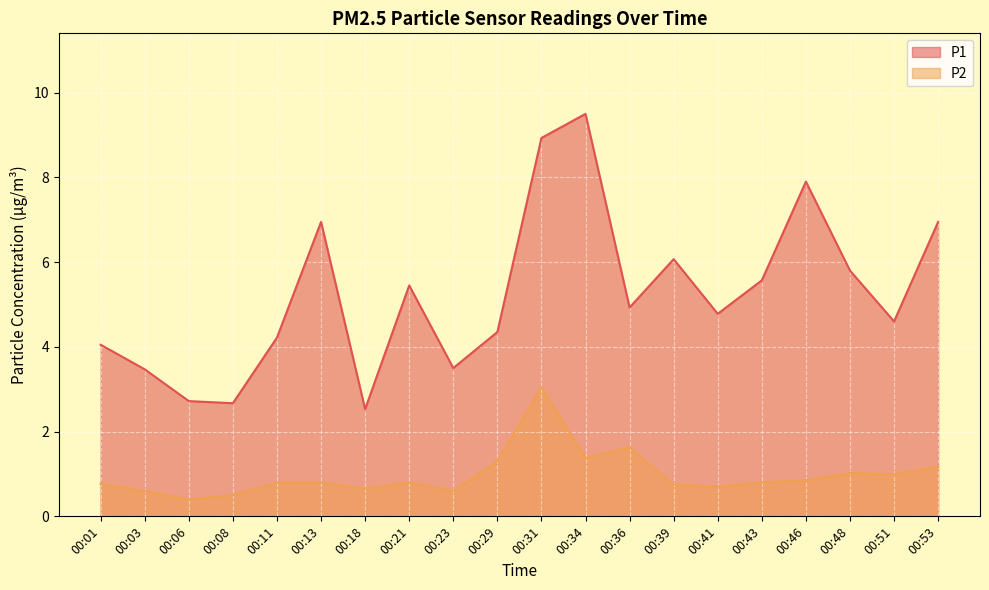

At which category is the sum across all series the highest?

00:31